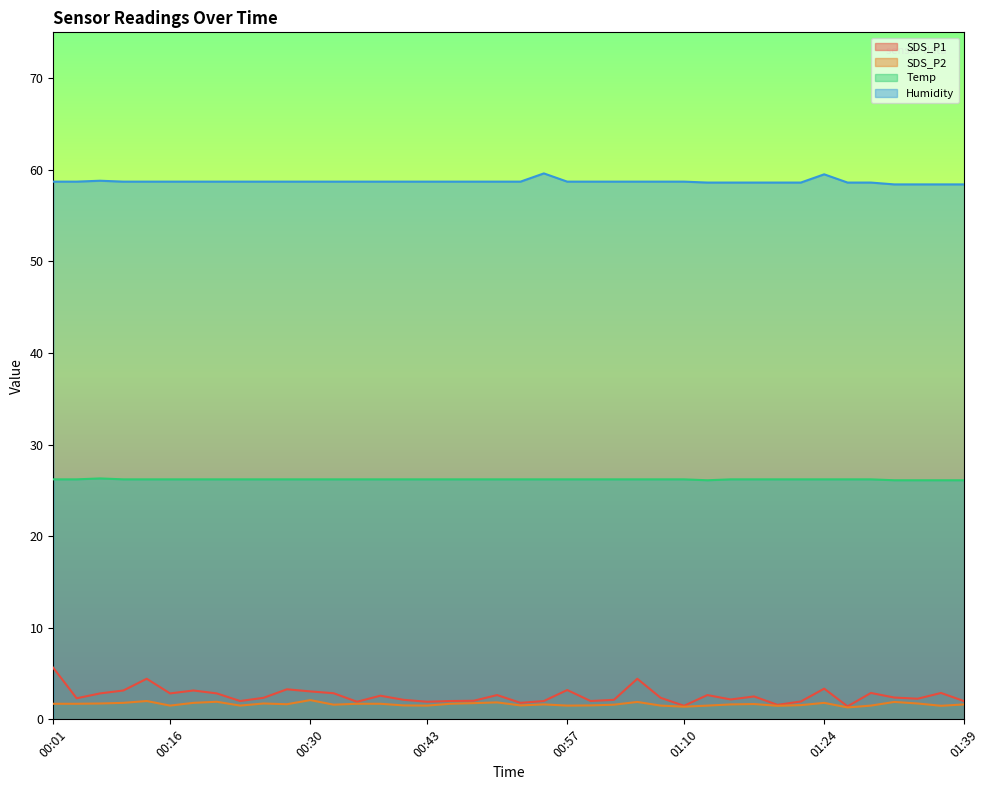

At how many categories does at least one series exceed 41?

40